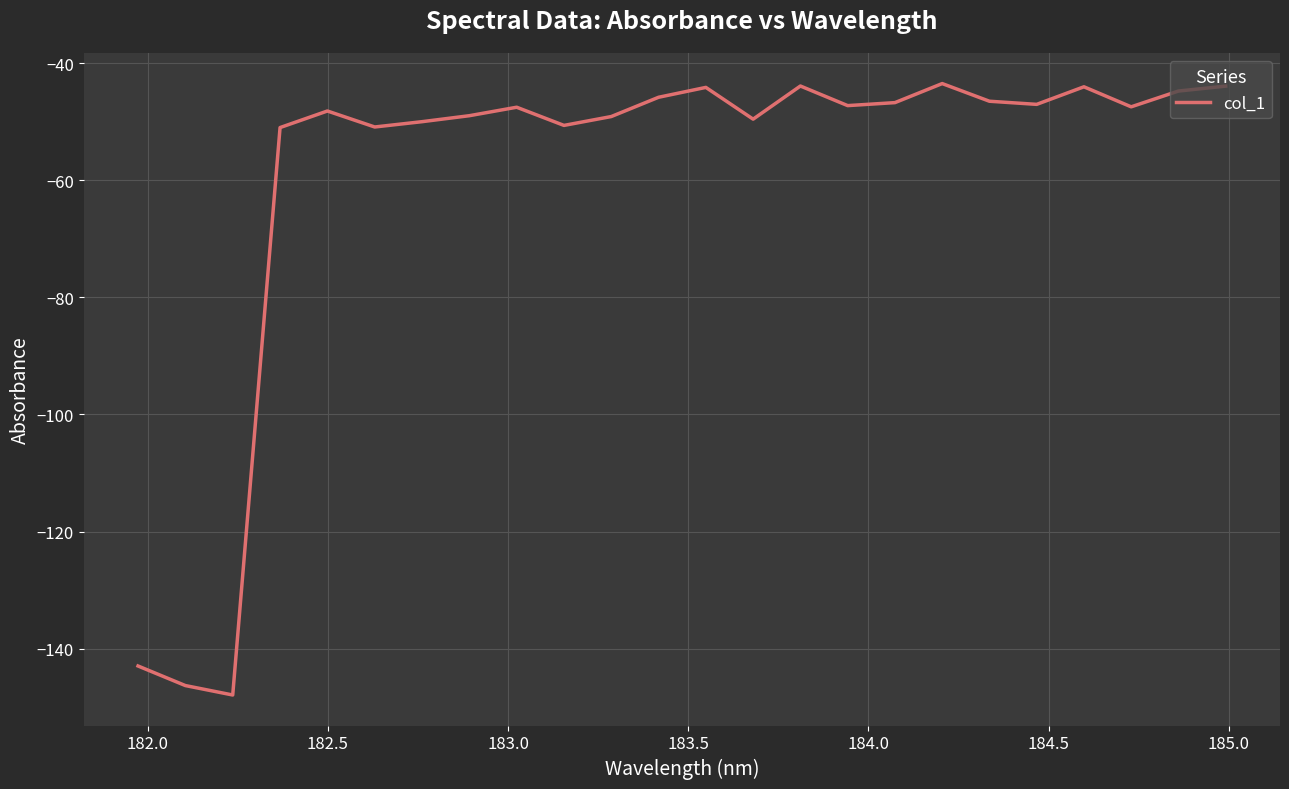

What is the smallest value displayed?

-147.9